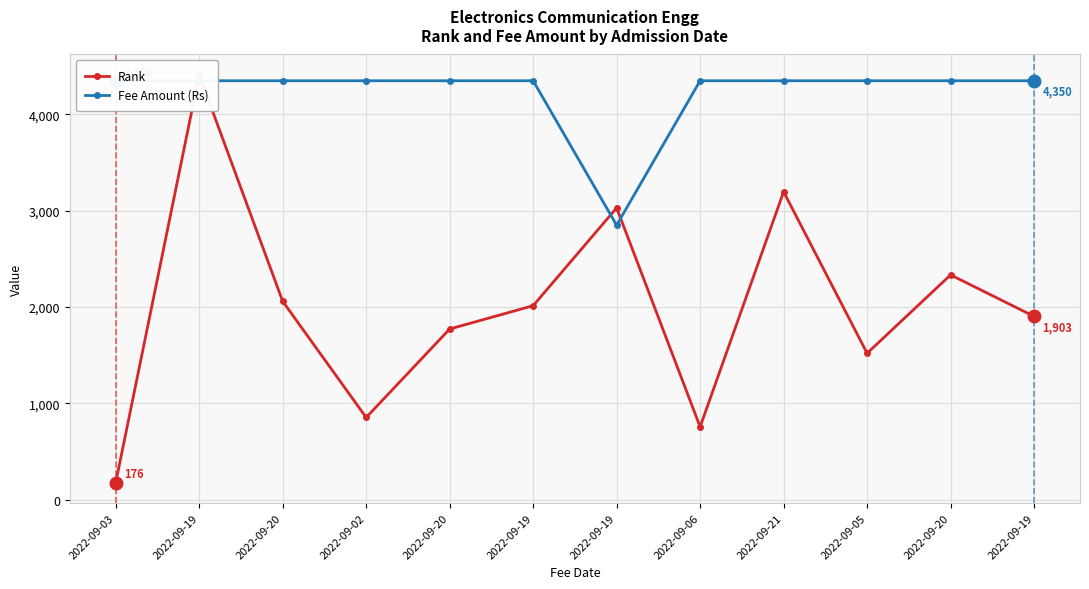

Count the number of categories in the chart.

12